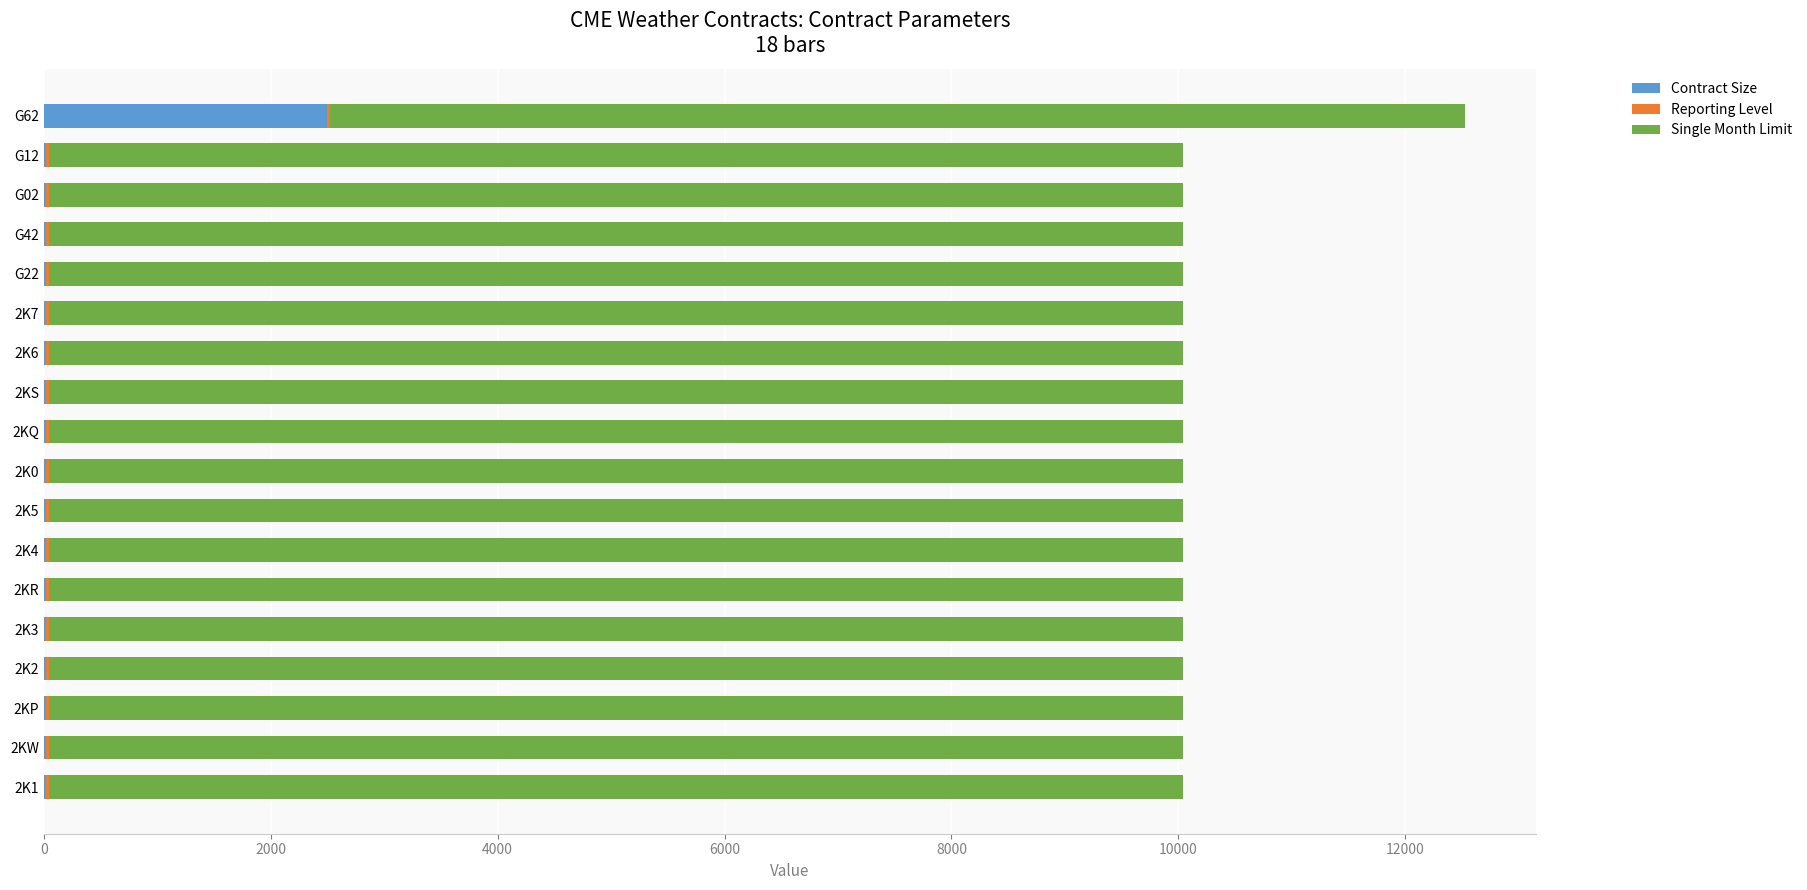

At which category is the sum across all series the highest?

G62